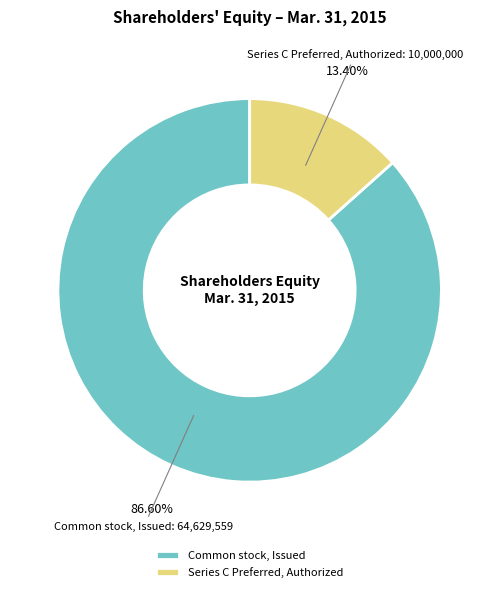

Do Series C Preferred, Authorized and Common stock, Issued together represent more than half of the pie?

Yes